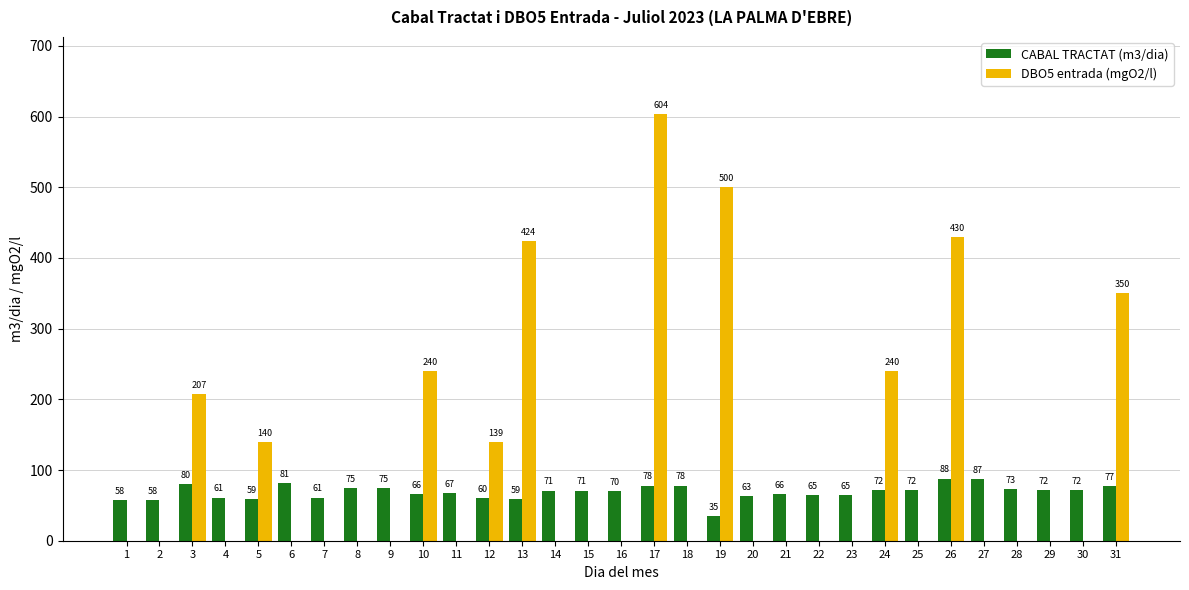

Which series has the widest spread of values?

DBO5 entrada (mgO2/l)